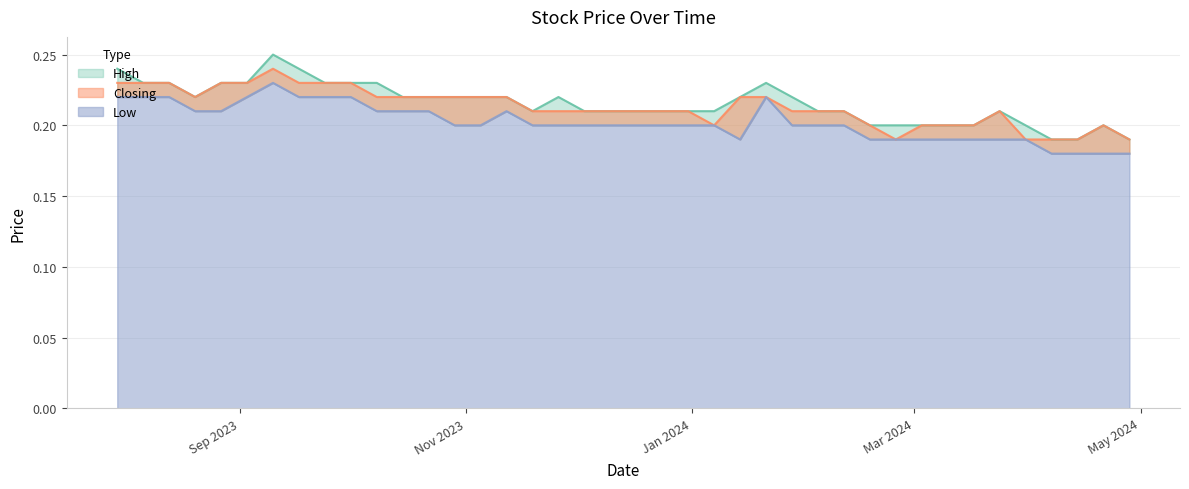

True or false: High and Low cross at least once.

False